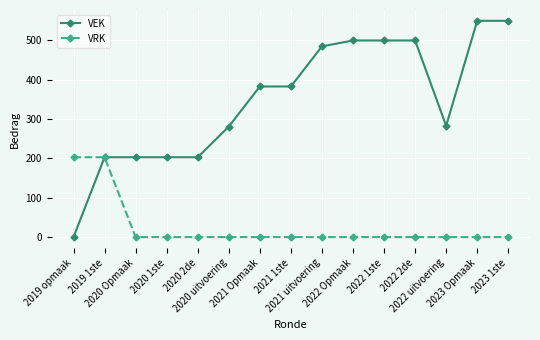

At how many categories does at least one series exceed 427?

6